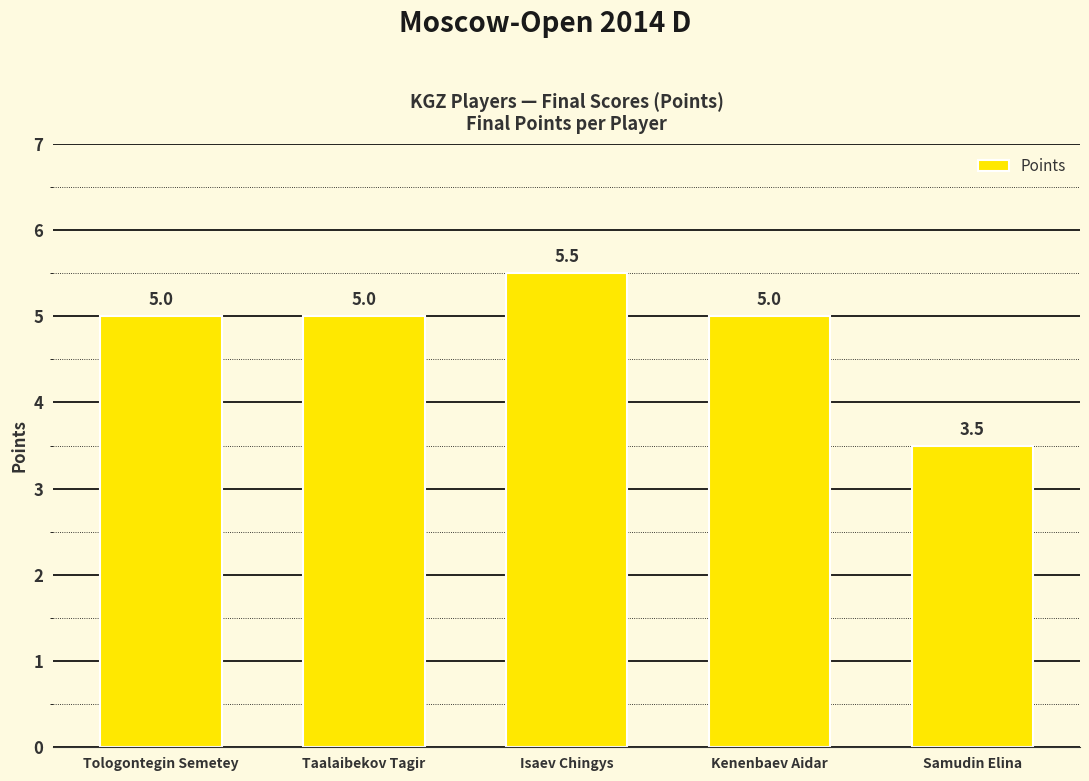

What is the minimum value shown in the chart?

3.5